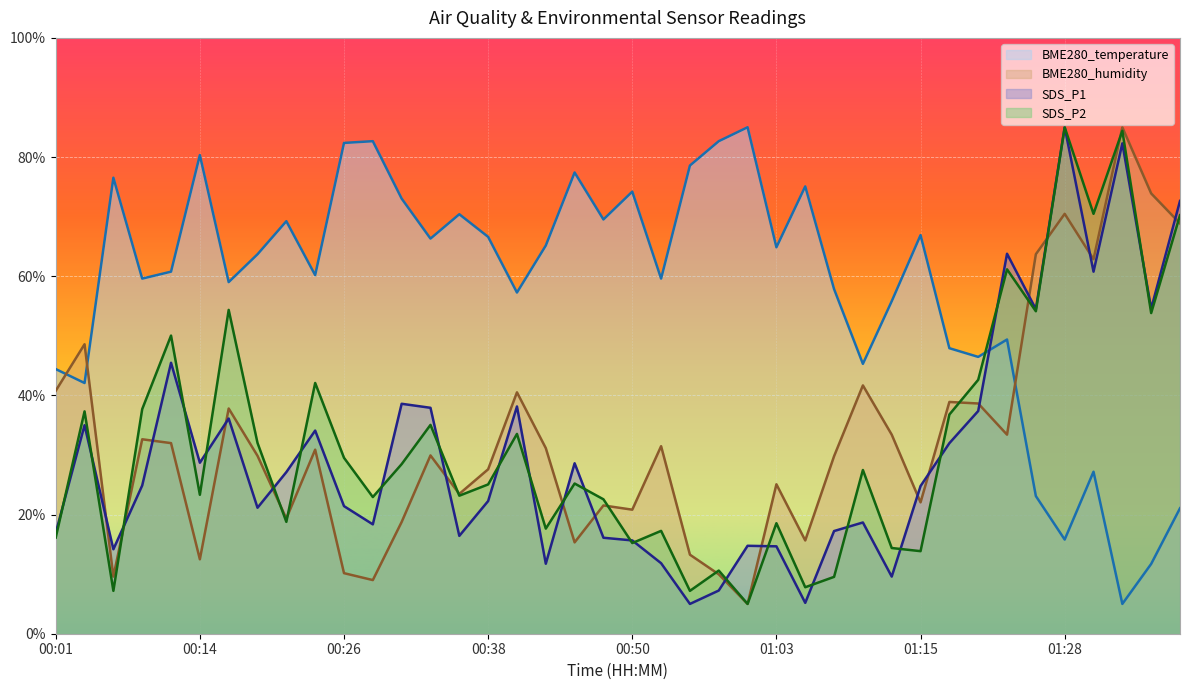

Between 00:28 and 01:23, which series saw the biggest shift?

SDS_P1